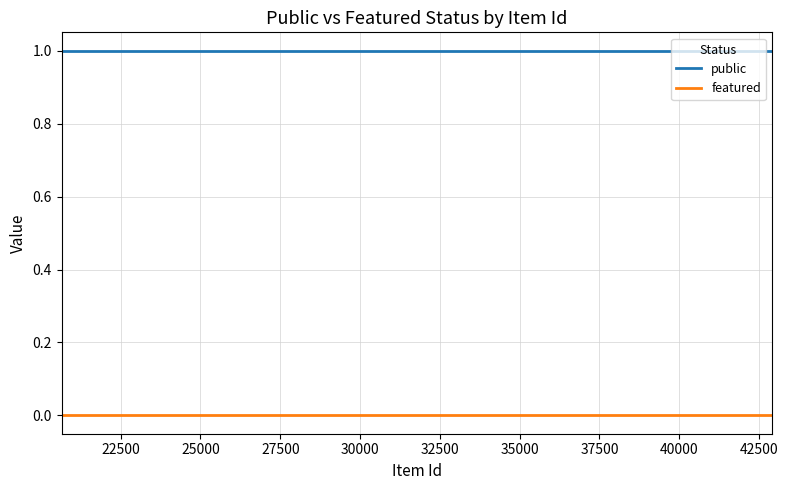

How many lines are shown in the chart?

2